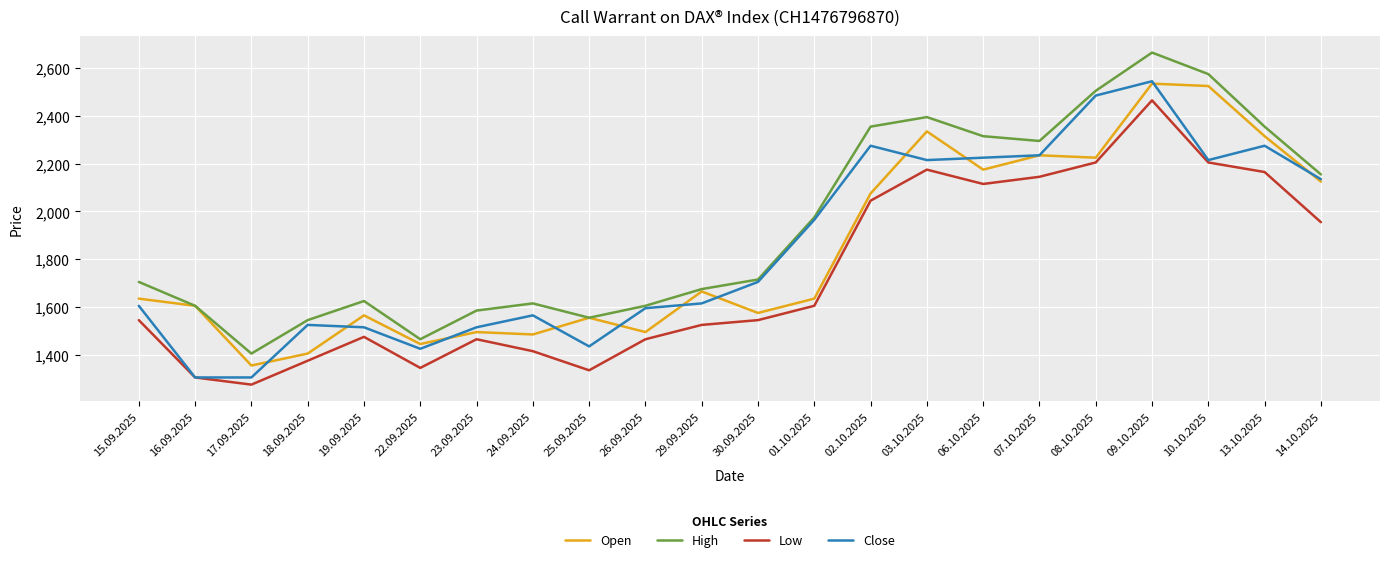

What is the sum of all Close values?

40680